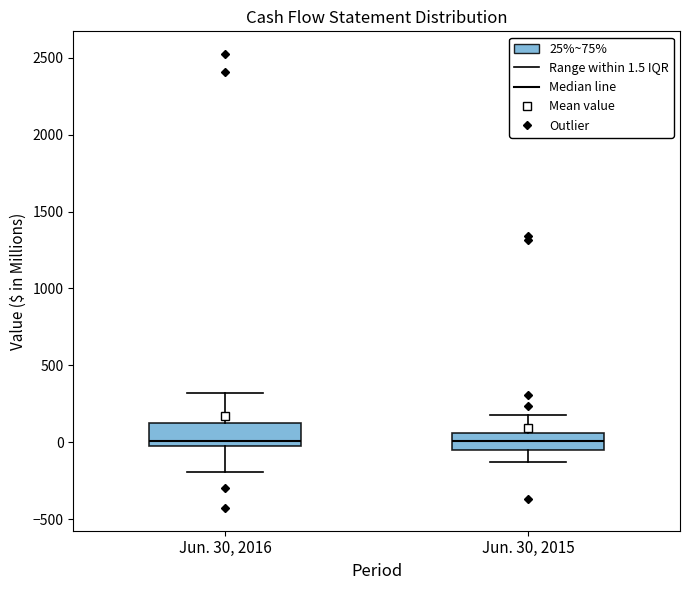

Reading left to right, read every box against the y-axis: the position of its median line, the range the box covers, and the ends of its whiskers. The values are not printed on the chart, so give them approximately, as read against the axis.

Jun. 30, 2016: median 0 (just above the box's lower edge), box 0 to 100, whiskers -200 to 300
Jun. 30, 2015: median 0, box -50 to 50, whiskers -150 to 200